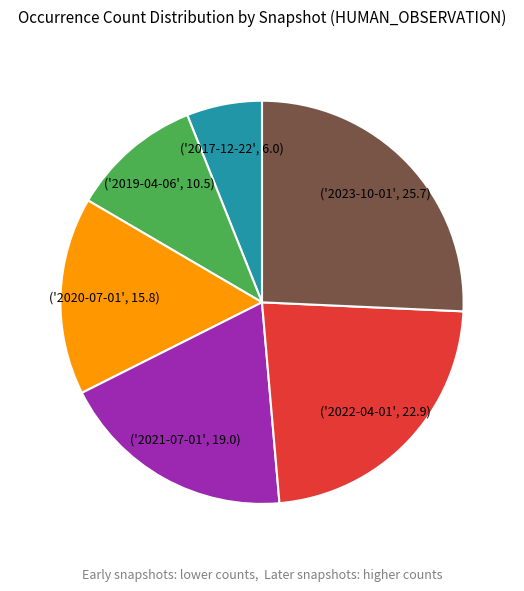

Is there a majority slice in this chart?

No